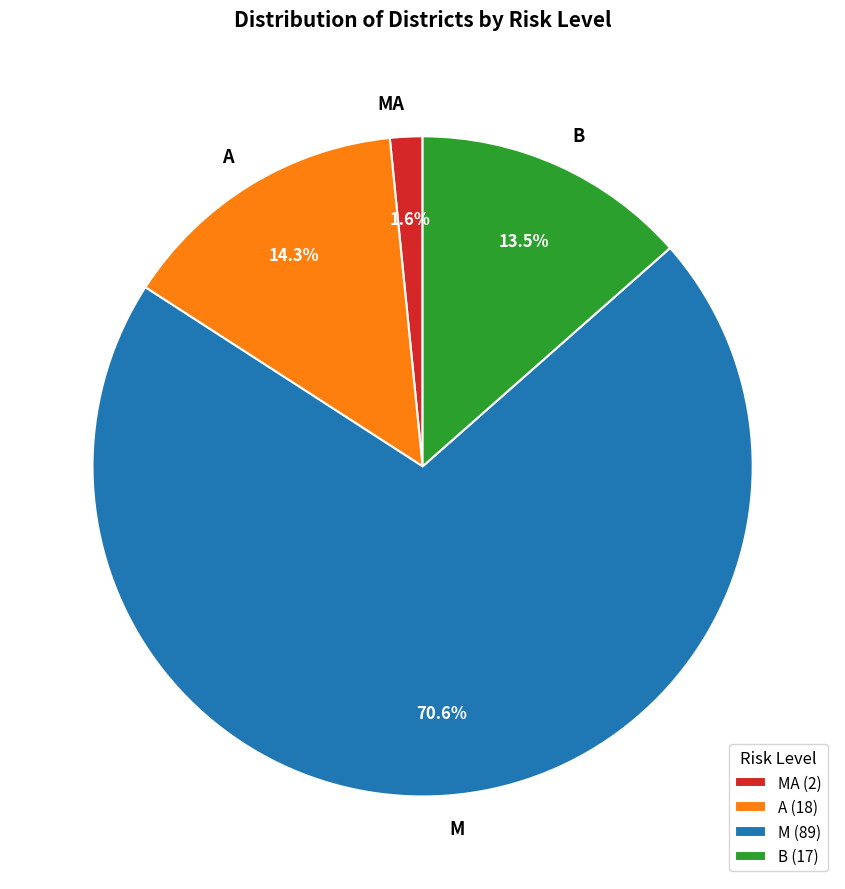

Combined, what portion of the pie is A and MA?

15.9%